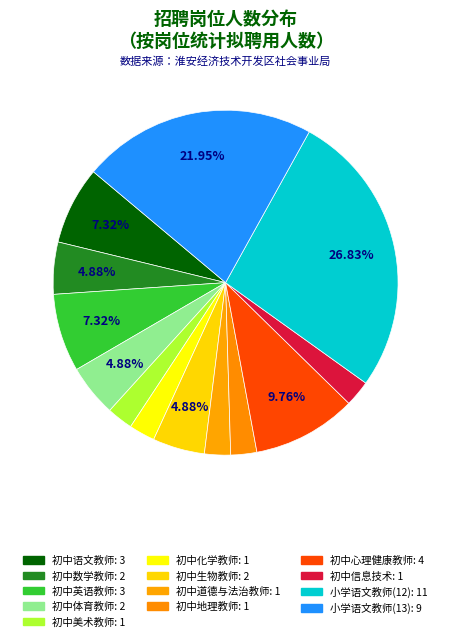

True or false: 初中道德与法治教师 accounts for 2% of the total.

True